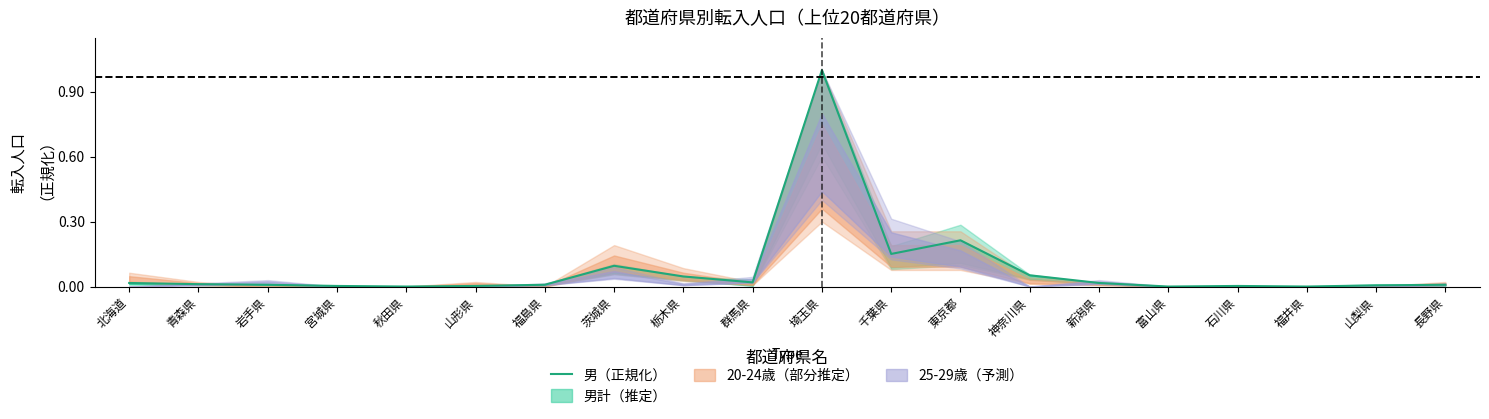

What is the difference between the values at 茨城県 and 富山県?

0.1